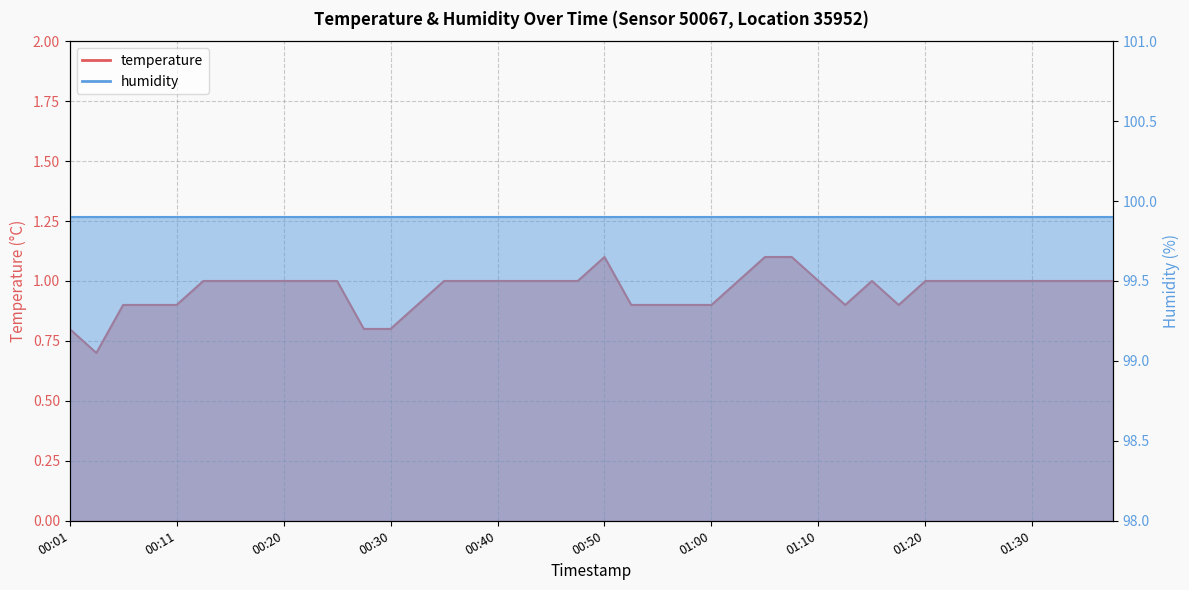

Where is the data nearest to the value 0?

00:03